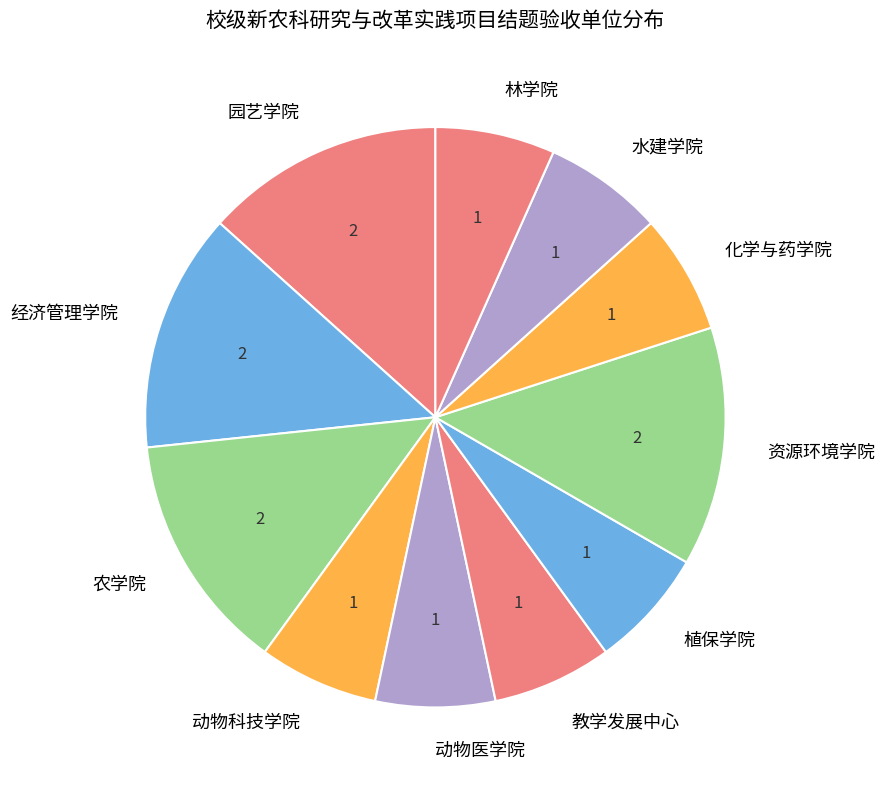

Approximately how many times larger is the value at 园艺学院 compared to 经济管理学院?

1.0